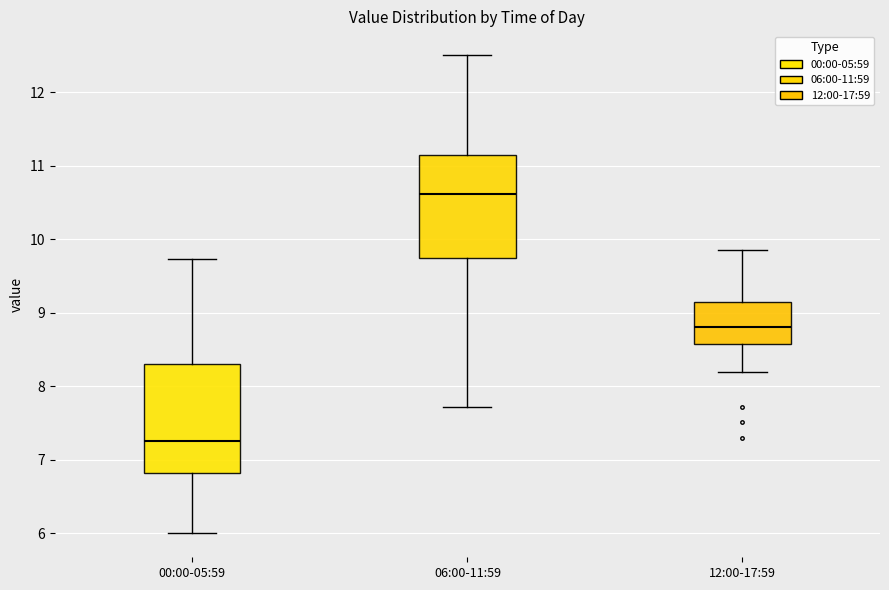

Reading left to right, read every box against the y-axis: the position of its median line, the range the box covers, and the ends of its whiskers. The values are not printed on the chart, so give them approximately, as read against the axis.

00:00-05:59: median 7.3, box 6.8 to 8.3, whiskers 6.0 to 9.7
06:00-11:59: median 10.6, box 9.8 to 11.1, whiskers 7.7 to 12.5
12:00-17:59: median 8.8, box 8.6 to 9.1, whiskers 8.2 to 9.9